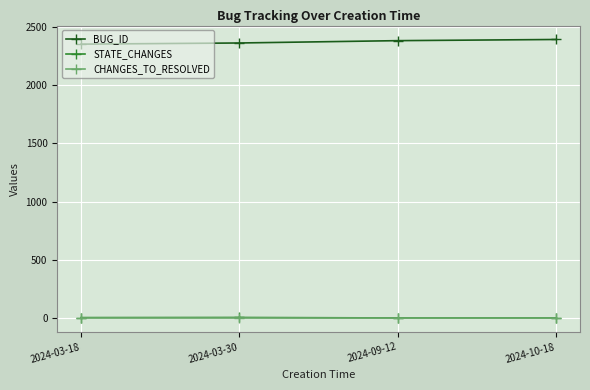

Is the value of BUG_ID at 2024-10-18 greater than the value of STATE_CHANGES at 2024-09-12?

Yes